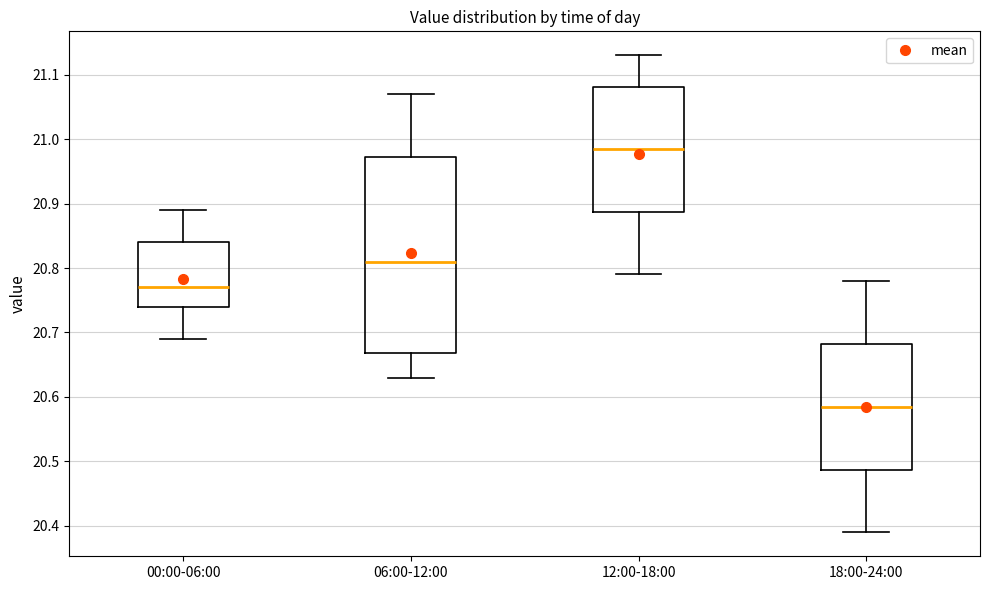

Which box is the tallest, from its lower edge to its upper edge?

06:00-12:00